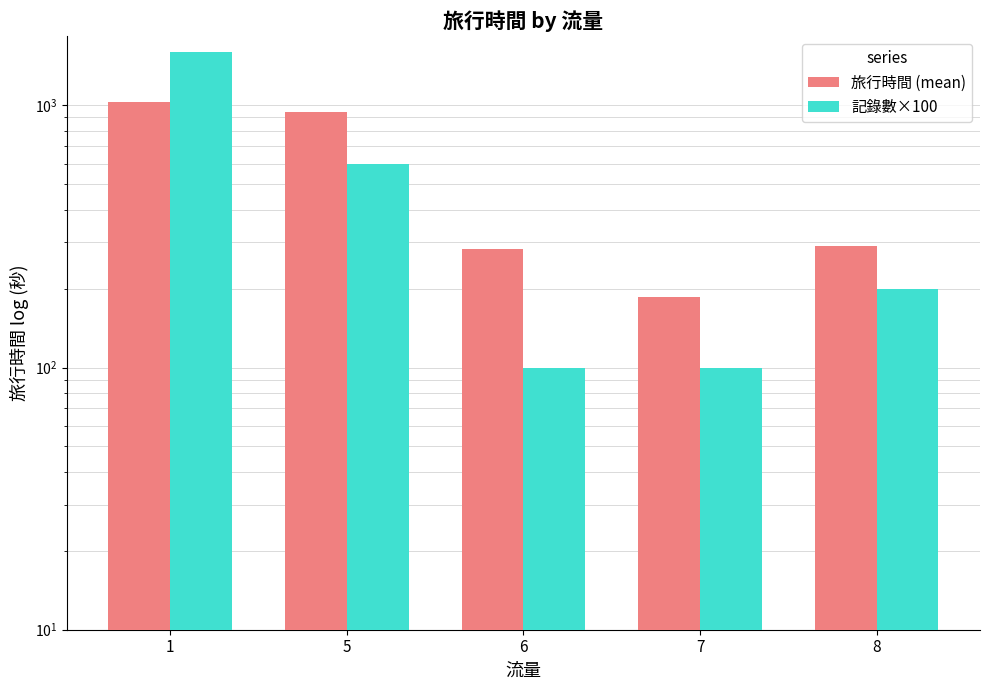

Read the 記錄數×100 value at 7.

100.0